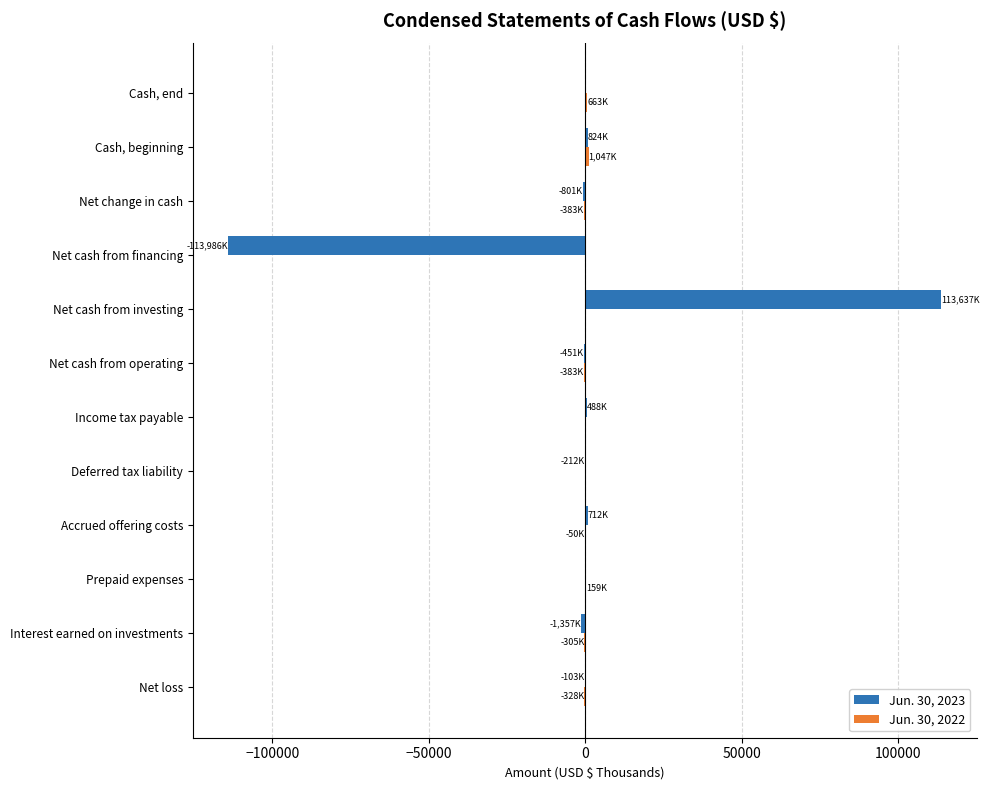

Which category has the highest value across all series?

Net cash from investing